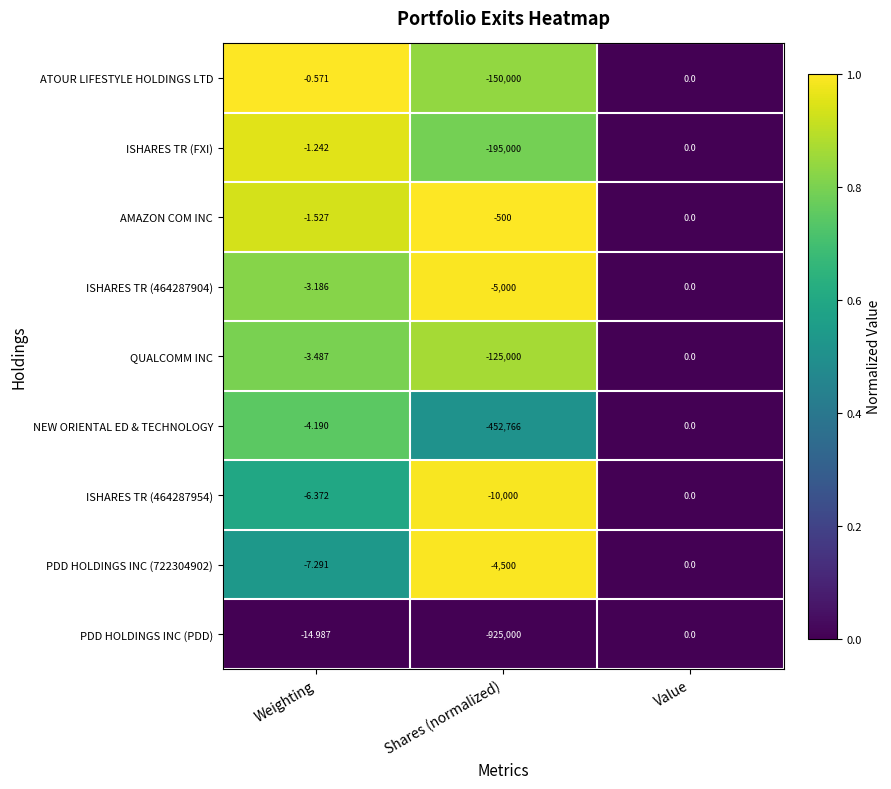

Rank the categories by QUALCOMM INC value from highest to lowest.

Value, Weighting, Shares (normalized)